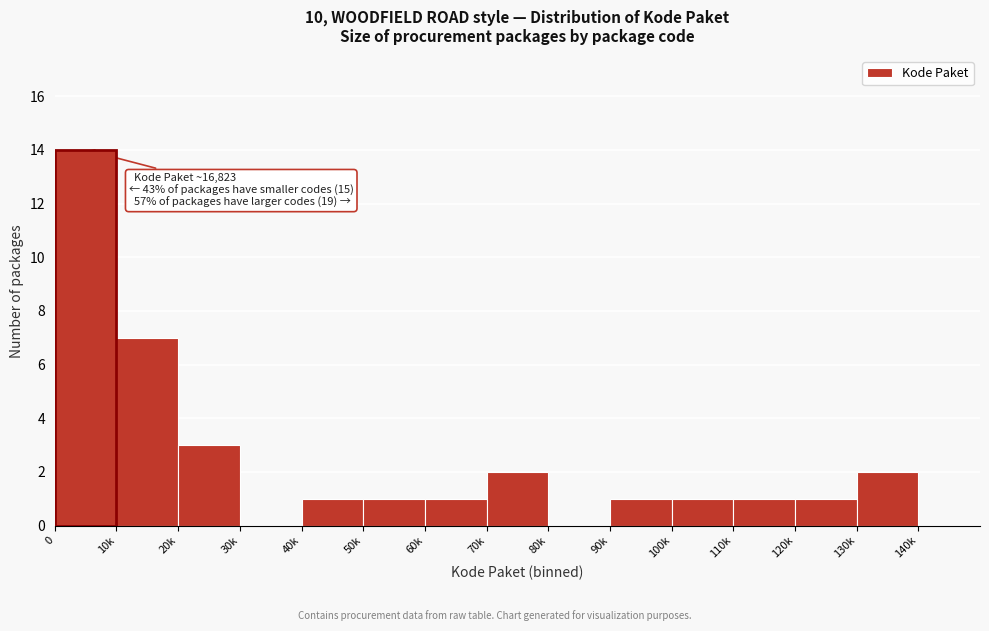

Reading left to right, list all the values displayed in this chart.

0=14	10k=7	20k=3	30k=0	40k=1	50k=1	60k=1	70k=2	80k=0	90k=1	100k=1	110k=1	120k=1	130k=2	140k=0